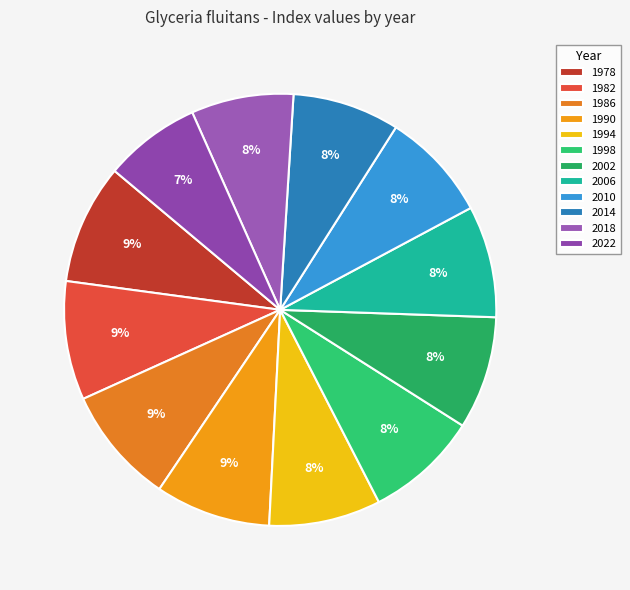

What is the ratio of the value at 2002 to the value at 2006?

1.0